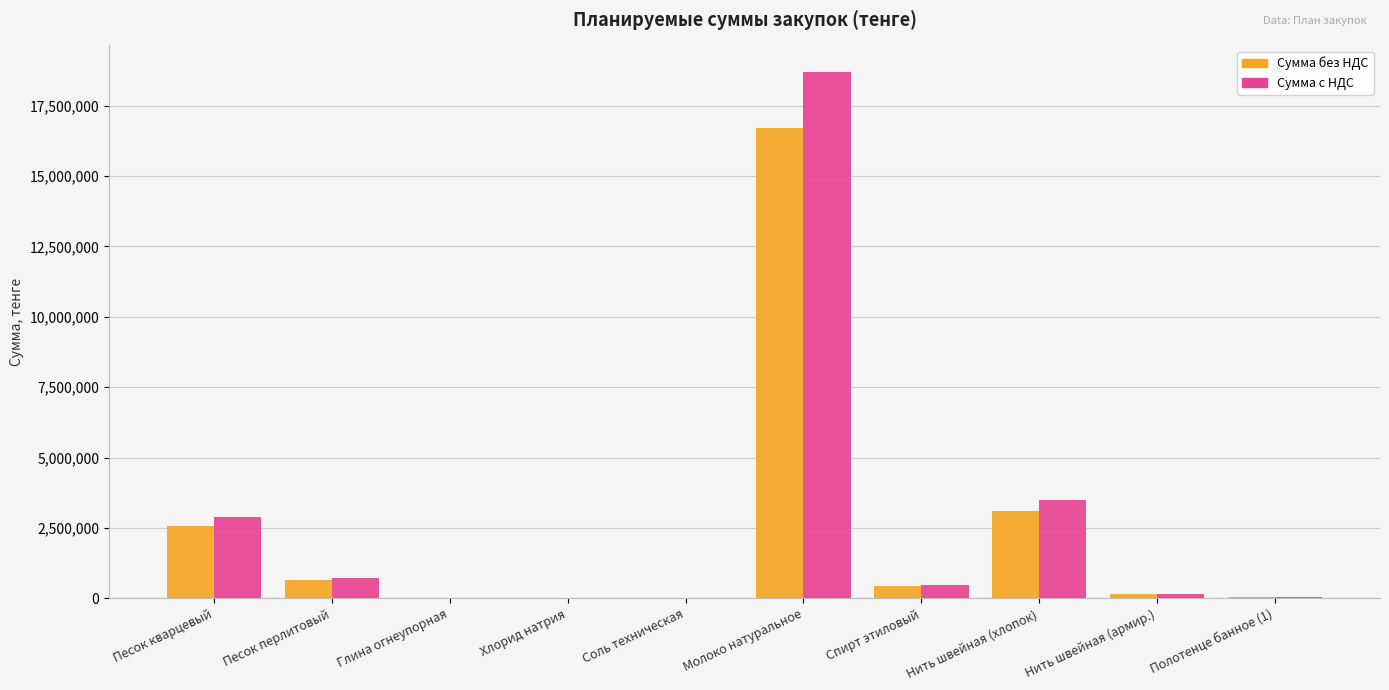

What is the sum of all Сумма с НДС values?

26528514.8